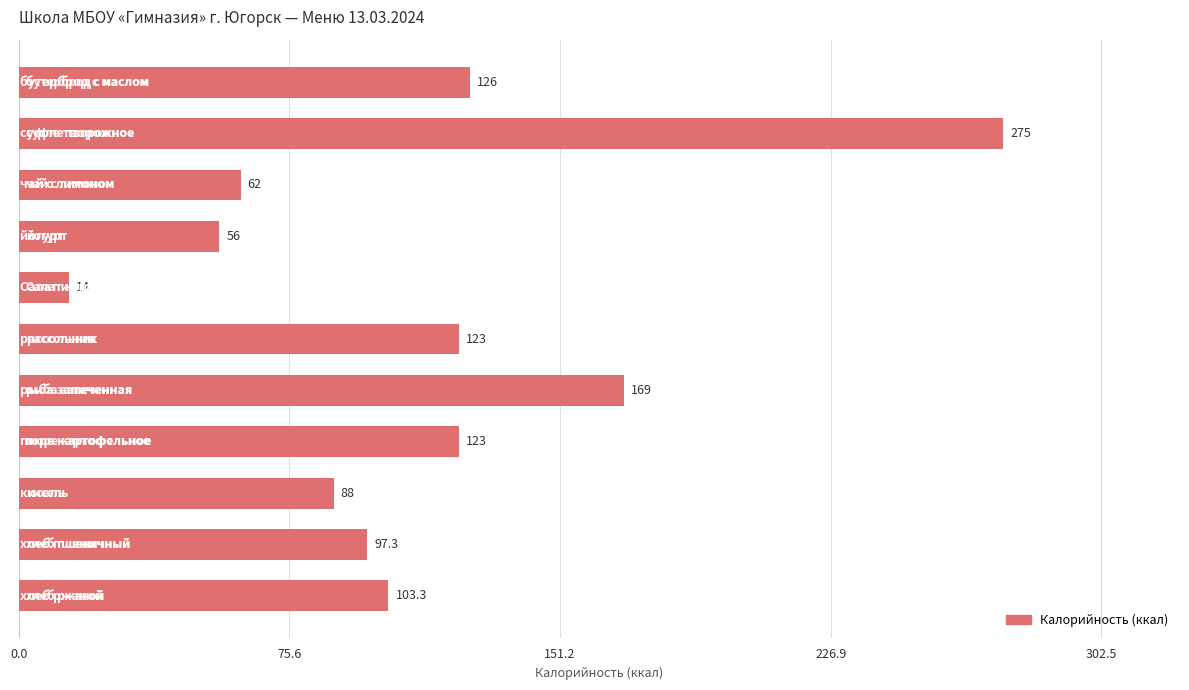

What is the greatest value displayed?

275.0